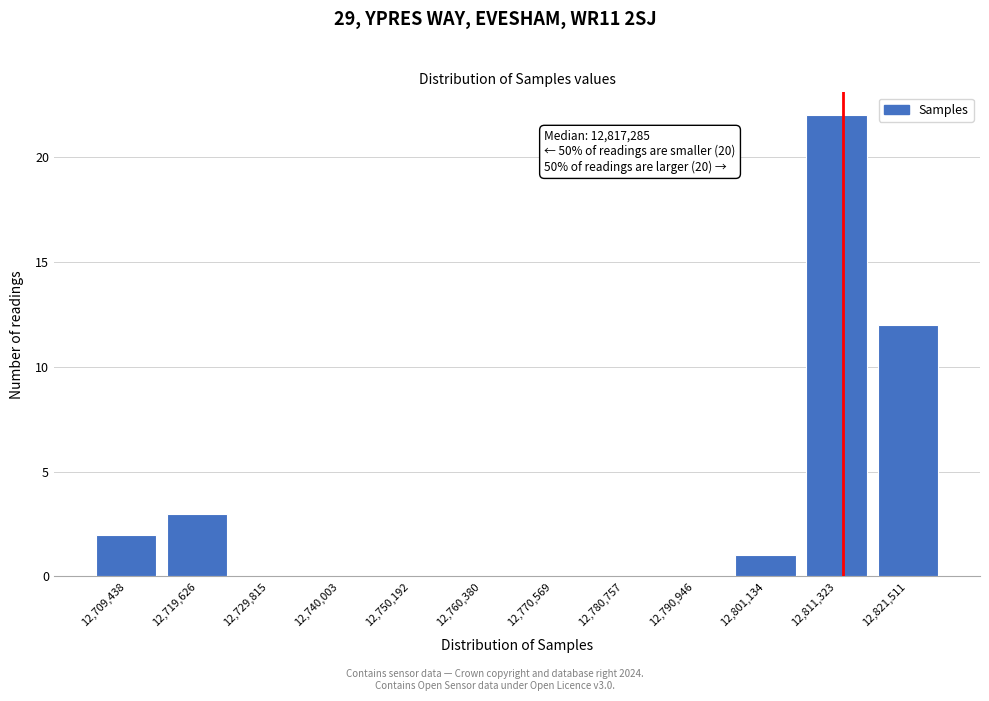

Reading left to right, what are all the values shown in this chart?

12,709,438=2	12,719,626=3	12,729,815=0	12,740,003=0	12,750,192=0	12,760,380=0	12,770,569=0	12,780,757=0	12,790,946=0	12,801,134=1	12,811,323=22	12,821,511=12